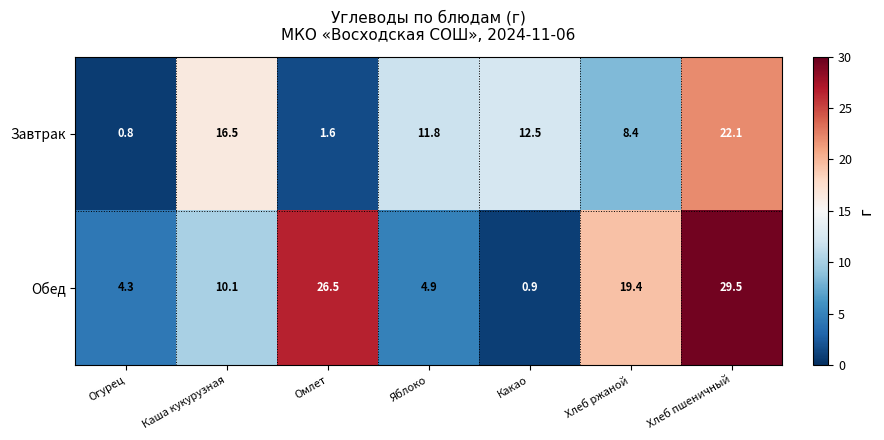

At Огурец, list the series in order from smallest to largest.

Завтрак, Обед